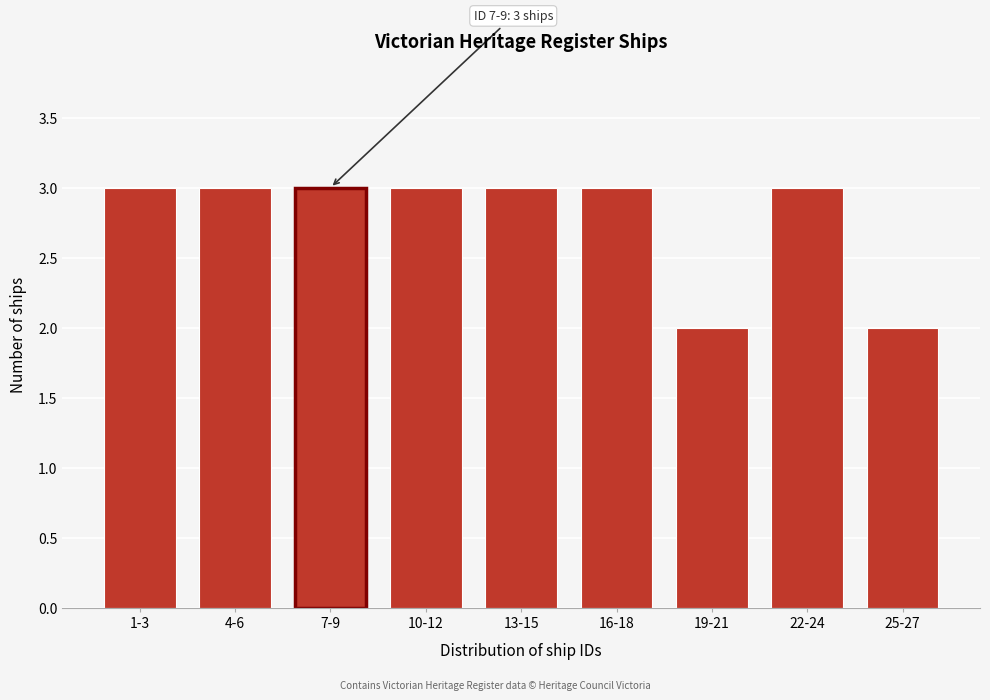

Reading left to right, list all the values displayed in this chart.

3	3	3	3	3	3	2	3	2